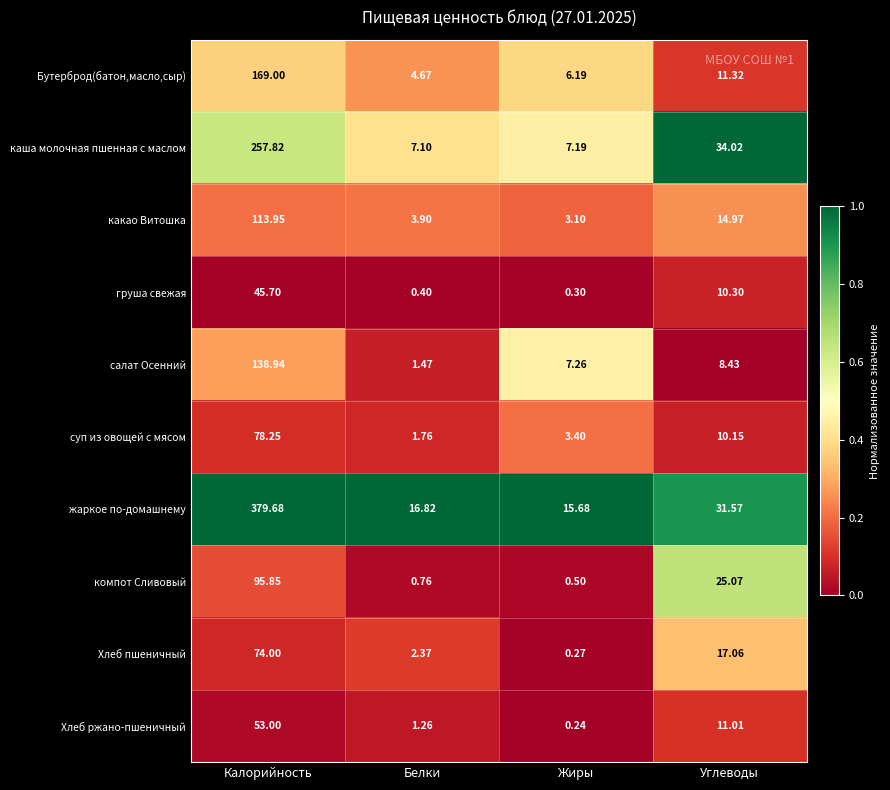

How many values in the суп из овощей с мясом series exceed 10?

2